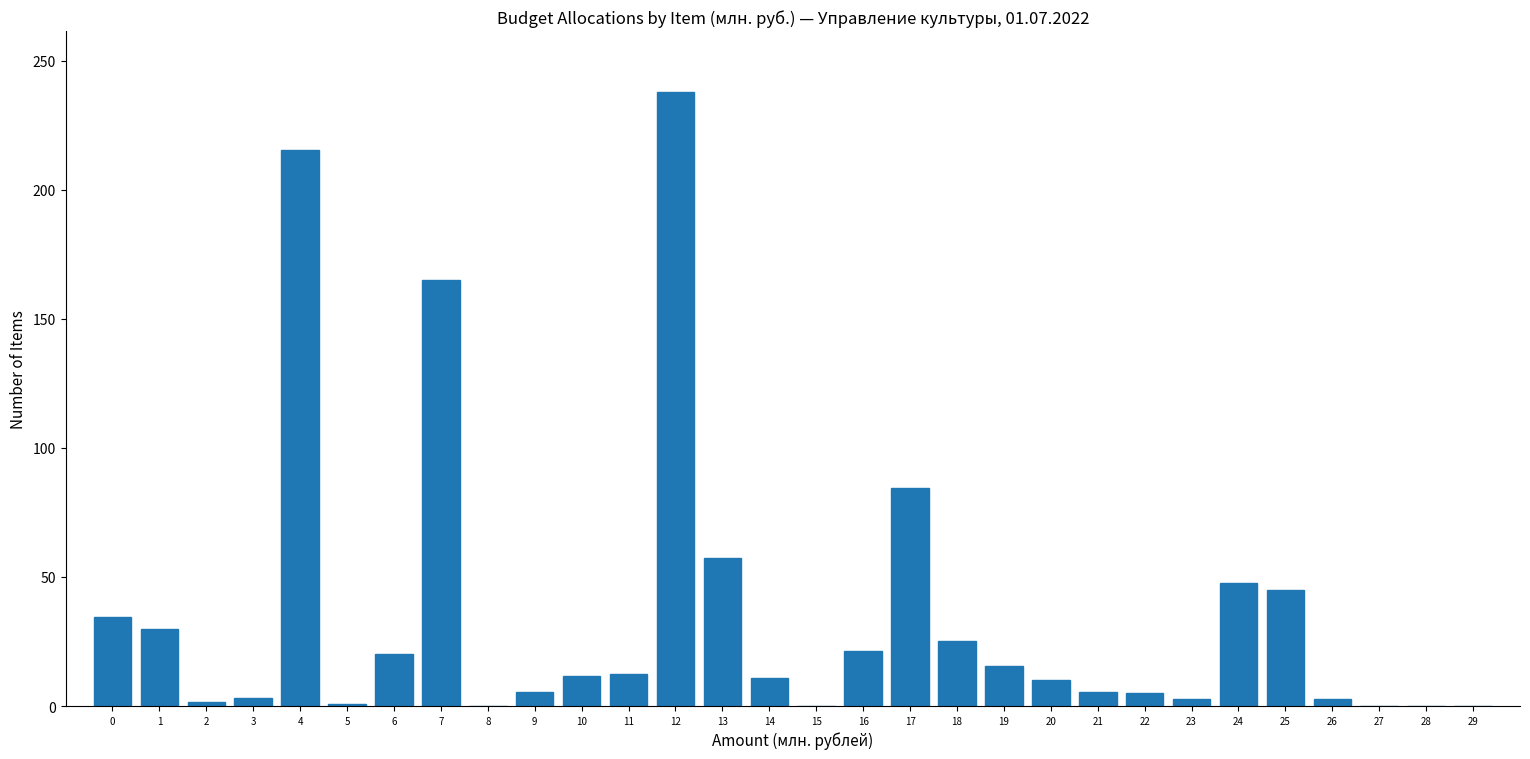

What is the maximum value shown in the chart?

237.7